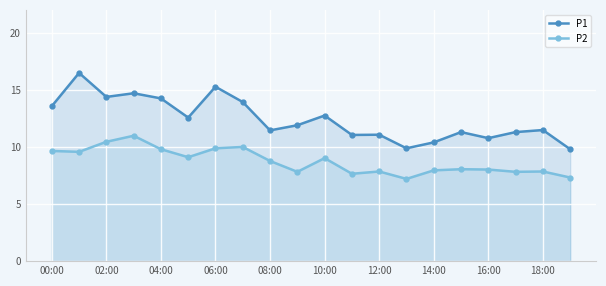

Reading right to left, transcribe all the data shown in this chart.

P1: 9.8	11.5	11.3	10.8	11.3	10.4	9.9	11.1	11.1	12.8	11.9	11.4	13.9	15.3	12.6	14.2	14.7	14.4	16.5	13.6
P2: 7.3	7.8	7.8	8.0	8.1	8.0	7.2	7.8	7.7	9.0	7.8	8.8	10.0	9.9	9.1	9.8	11.0	10.4	9.6	9.7